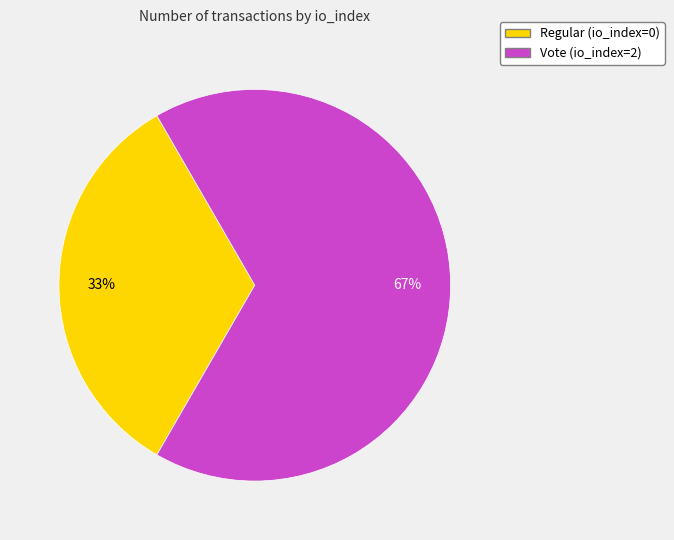

To the nearest percent, what is the combined percentage of Vote (io_index=2) and Regular (io_index=0)?

100%